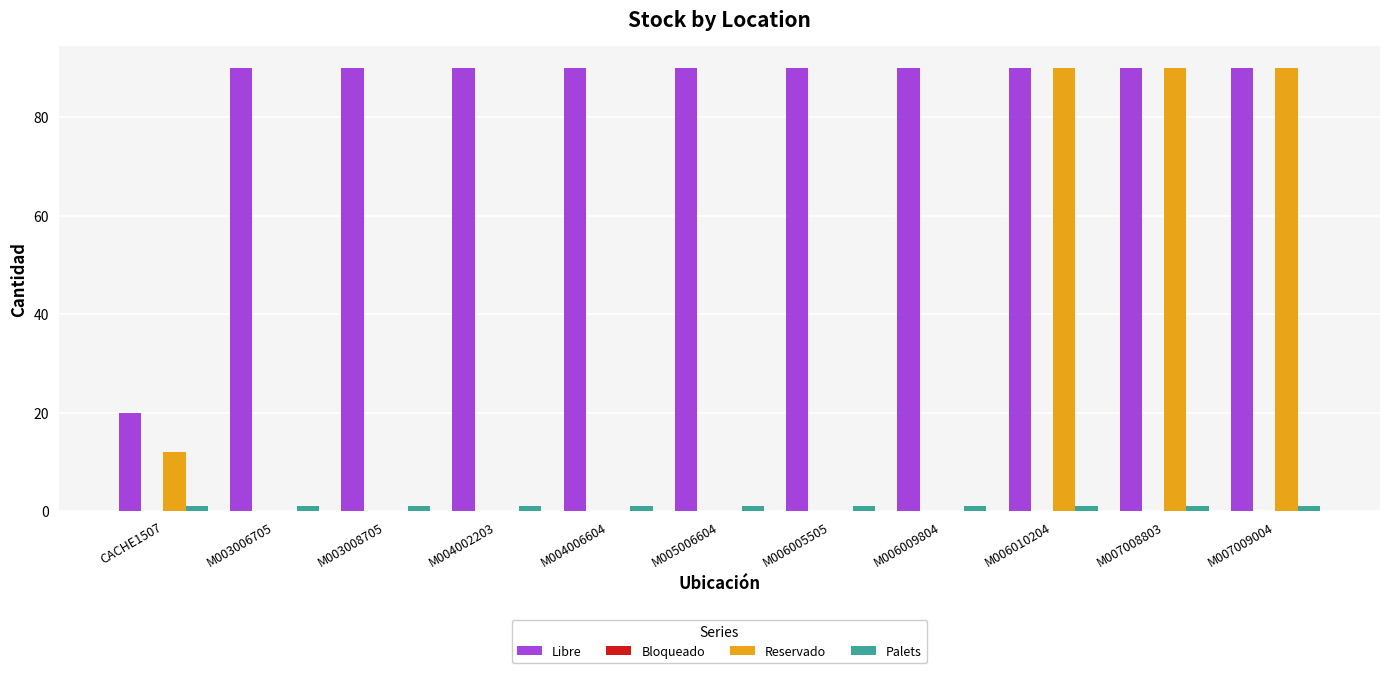

What is the sum of all Palets values?

11